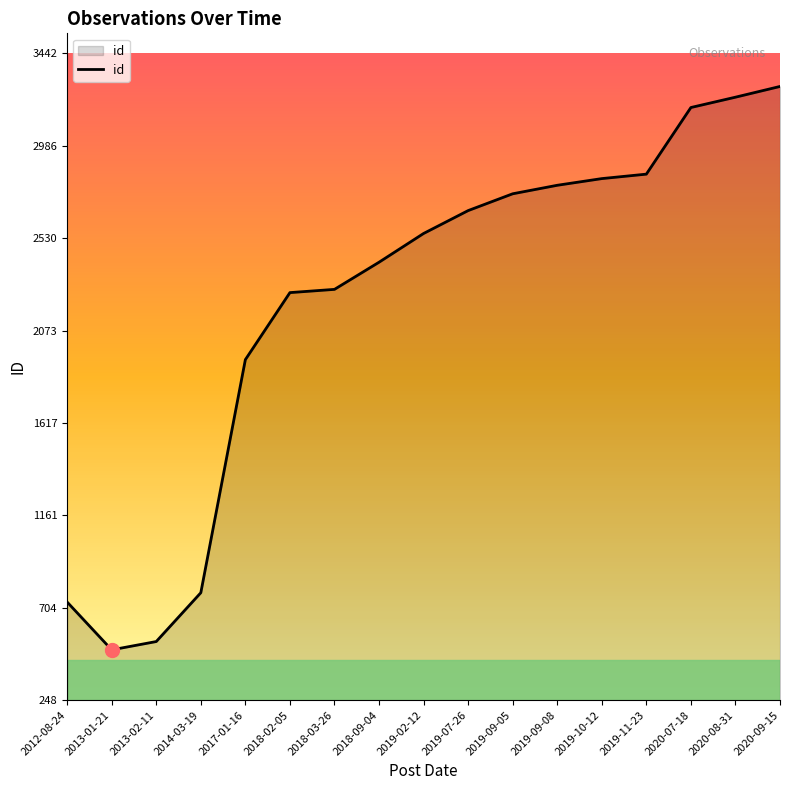

What is the difference between the maximum and minimum values?

2782